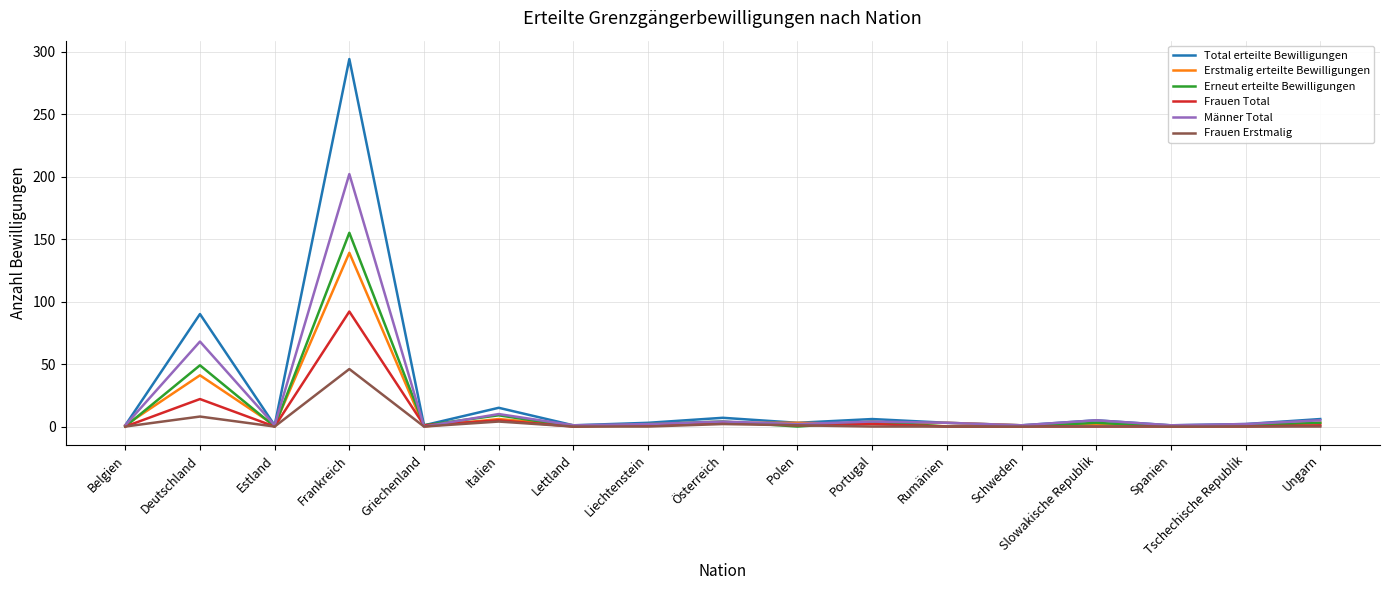

What is the difference between the Frauen Total values at Frankreich and Belgien?

92